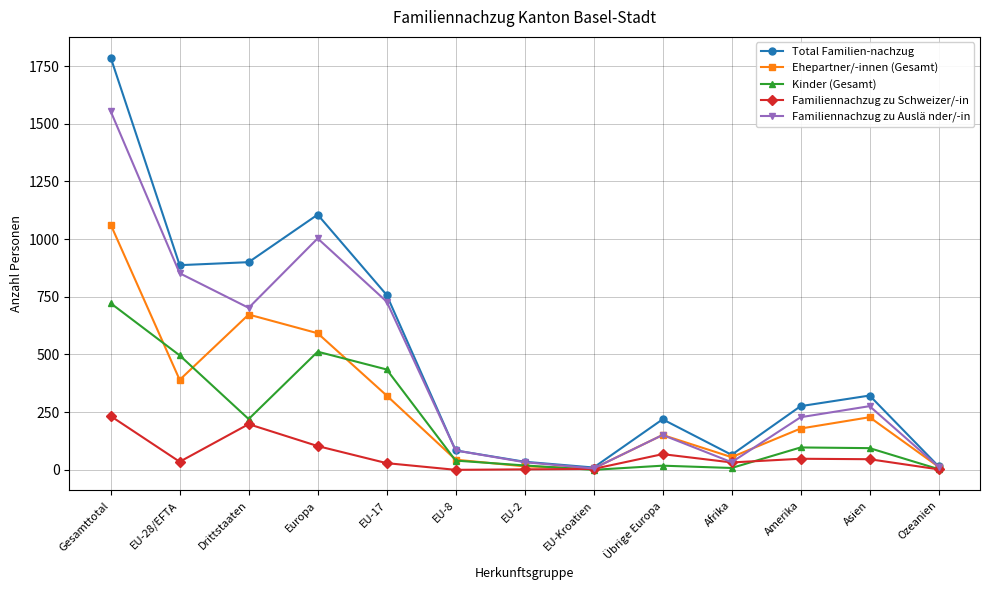

Which series has the largest range (max minus min)?

Total Familien-nachzug